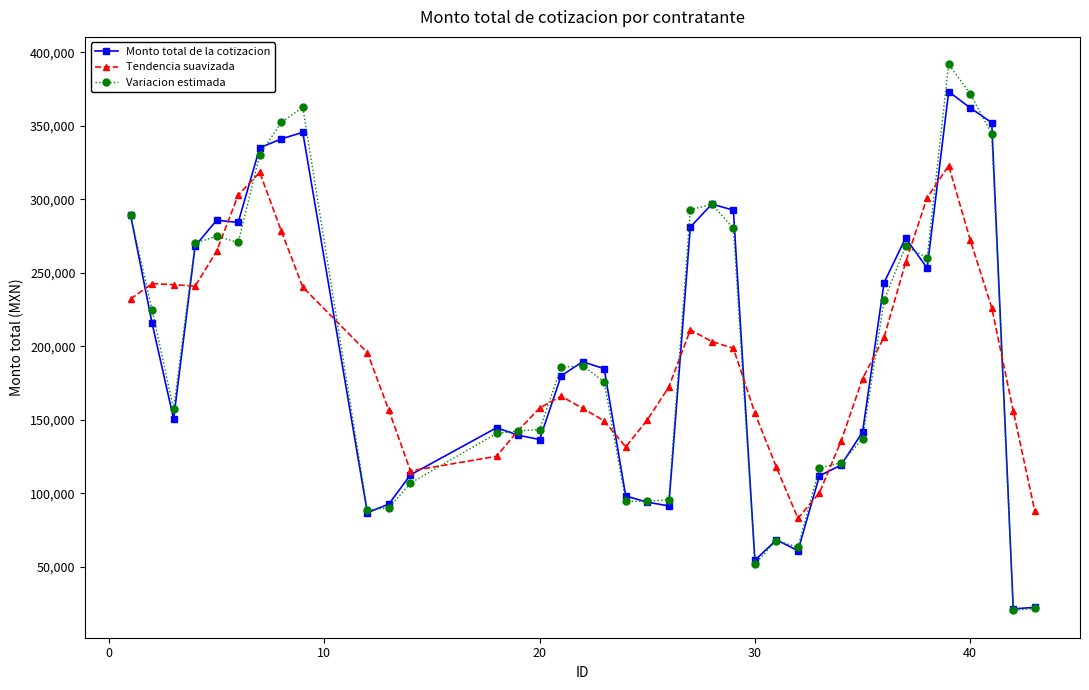

What is the smallest value displayed?

20243.8